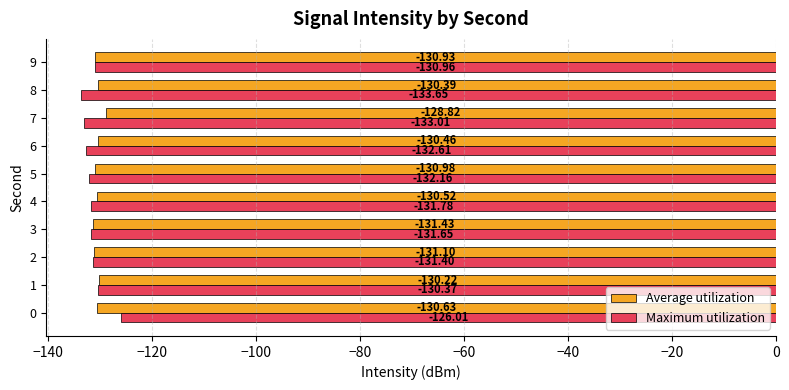

Where is Average utilization nearest to the value -130?

1